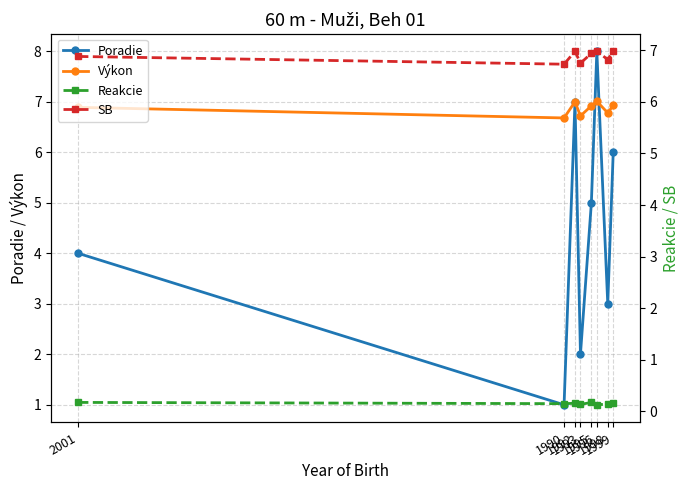

How many series are shown in this chart?

4